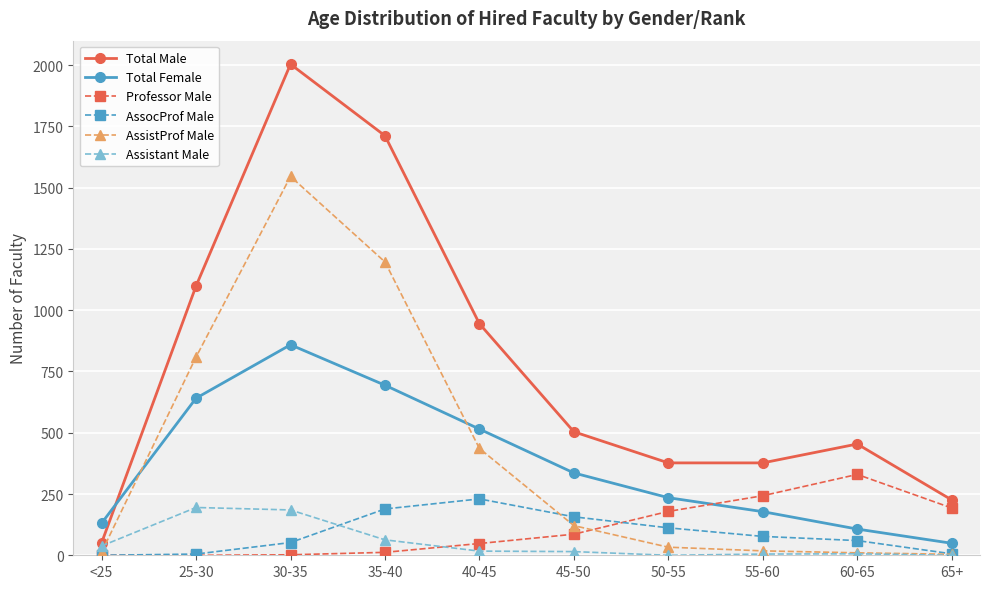

What is the minimum value for Total Female?

49